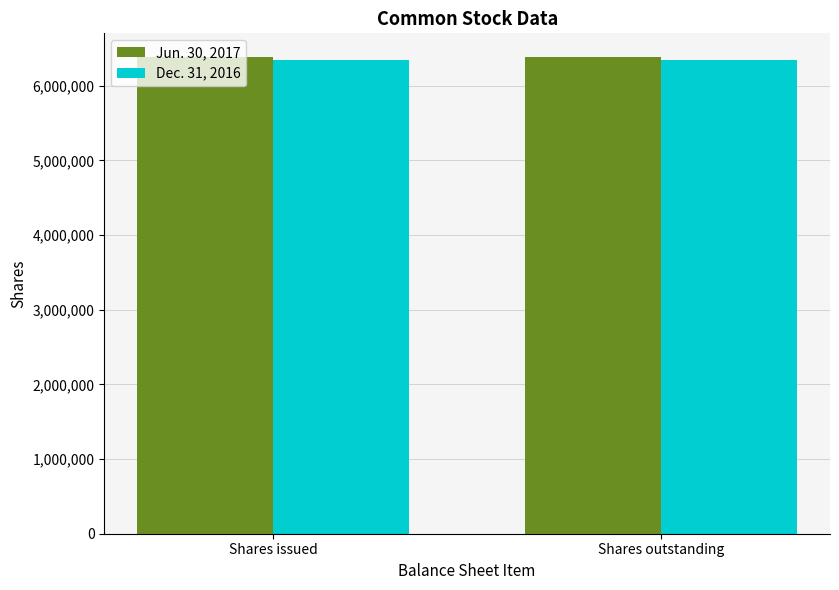

Are the bars horizontal?

No